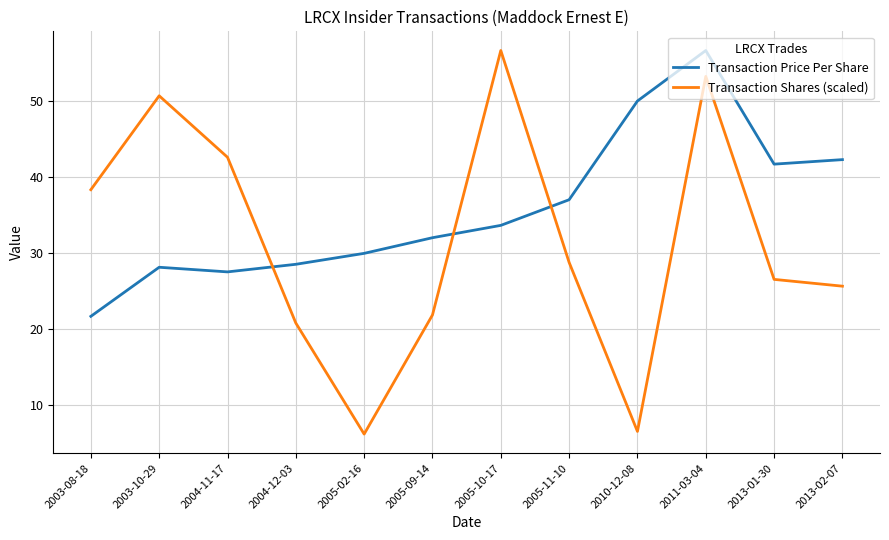

Rank the series at 2004-11-17 from highest to lowest value.

Transaction Shares (scaled), Transaction Price Per Share